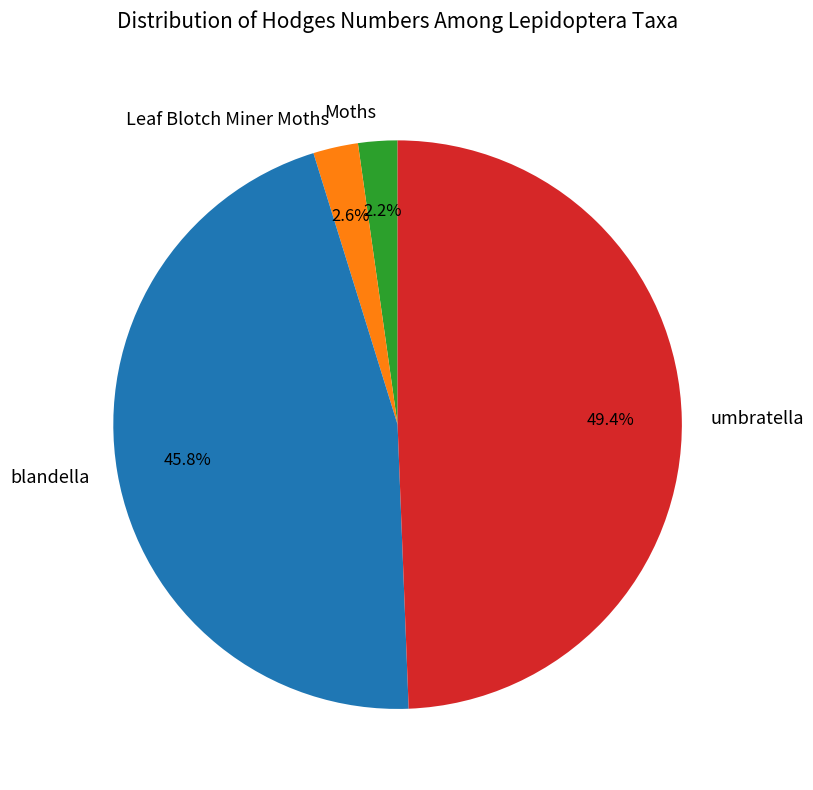

Is the sum of Leaf Blotch Miner Moths and blandella greater than half?

No